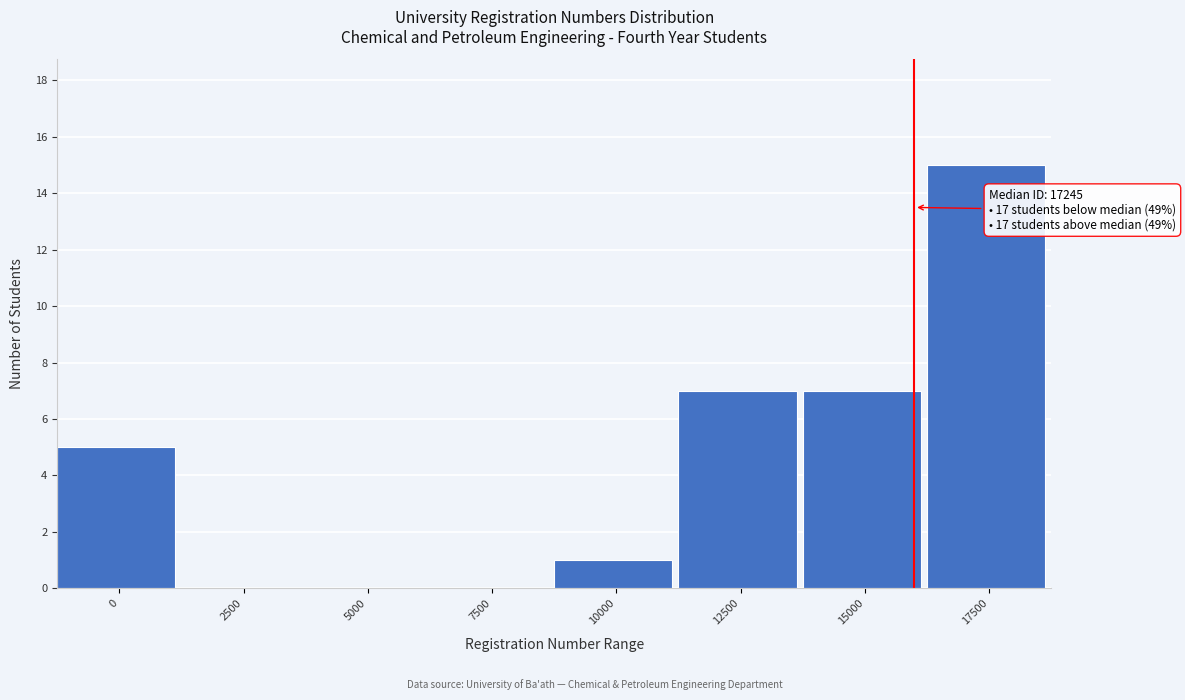

Reading left to right, what are all the values shown in this chart?

0=5	2500=0	5000=0	7500=0	10000=1	12500=7	15000=7	17500=15